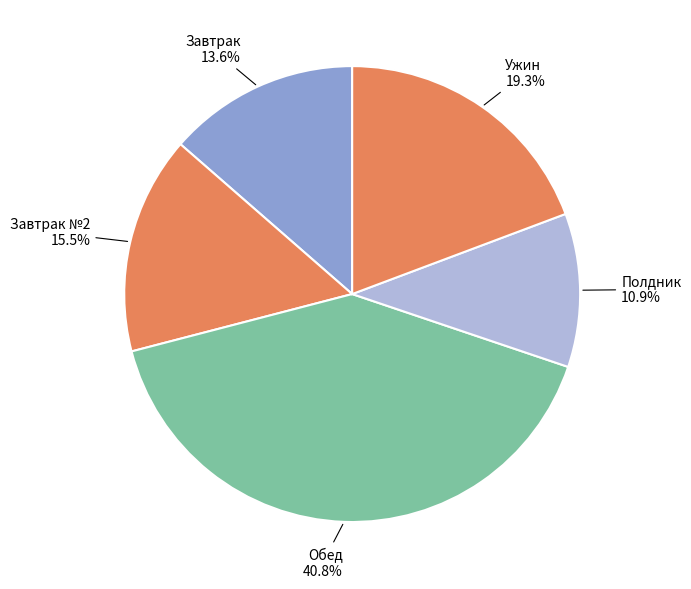

Rank the categories by value from highest to lowest.

Обед, Ужин, Завтрак №2, Завтрак, Полдник